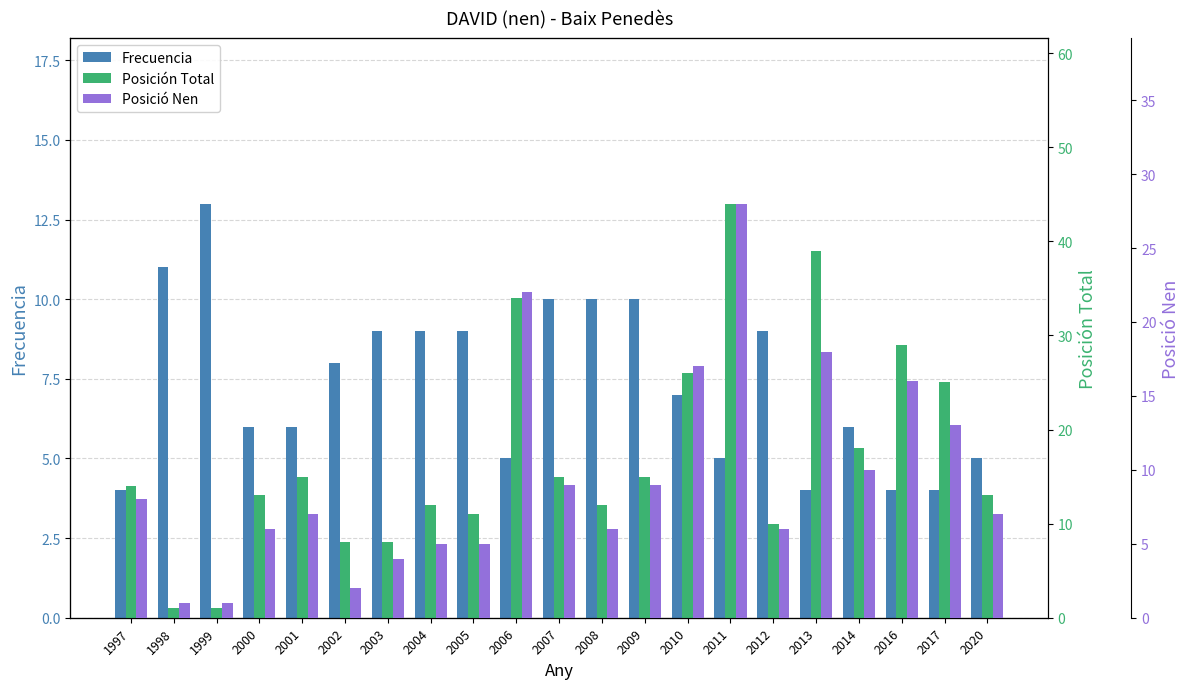

What value does the Posición Total series have at 2006?

34